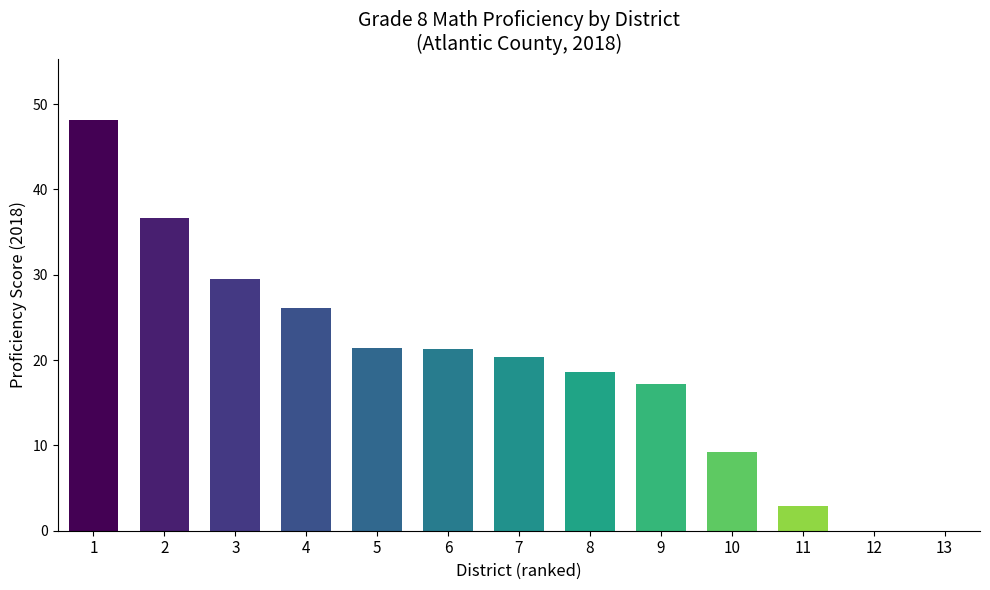

What is the average value?

19.3